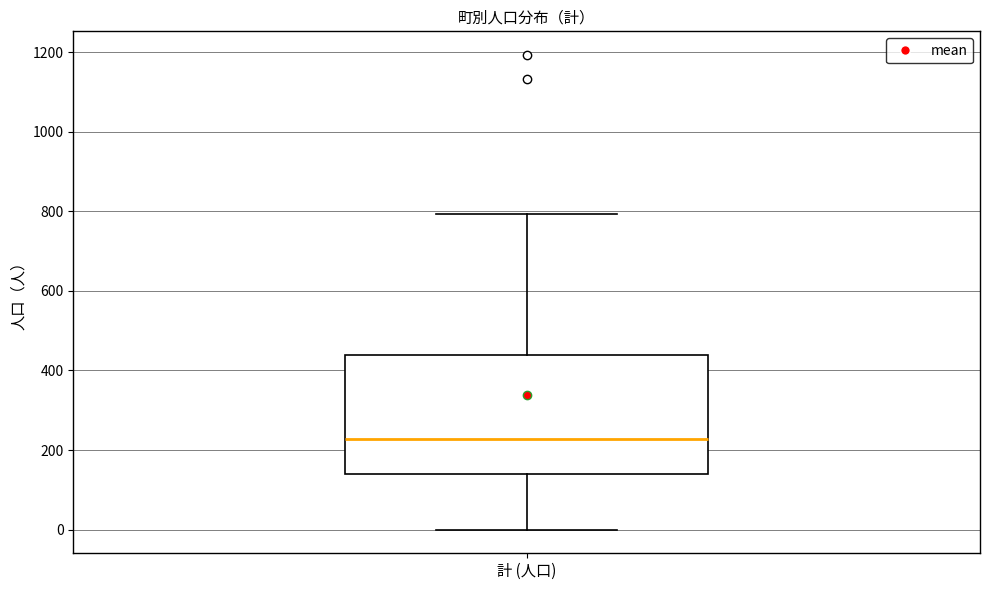

Transcribe this box plot: give where the median line is, the range the box spans, and where the two whiskers end, as read against the y-axis. The values are not printed on the chart, so give them approximately, as read against the axis.

median 220, box 140 to 440, whiskers 0 to 800